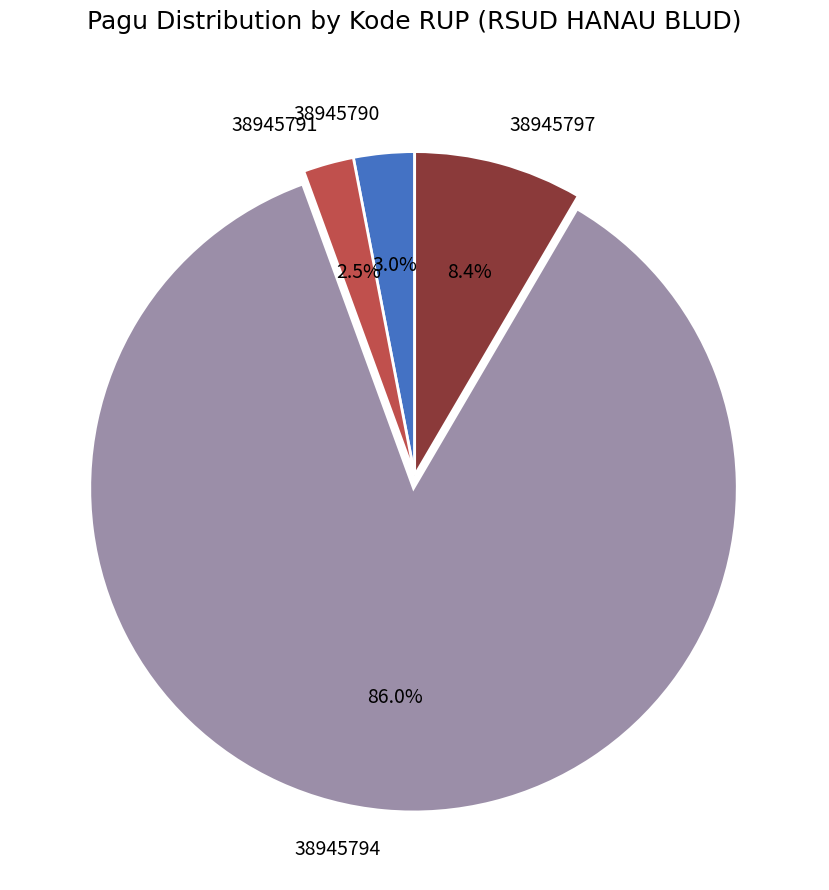

Between 38945794 and 38945797, which is larger?

38945794